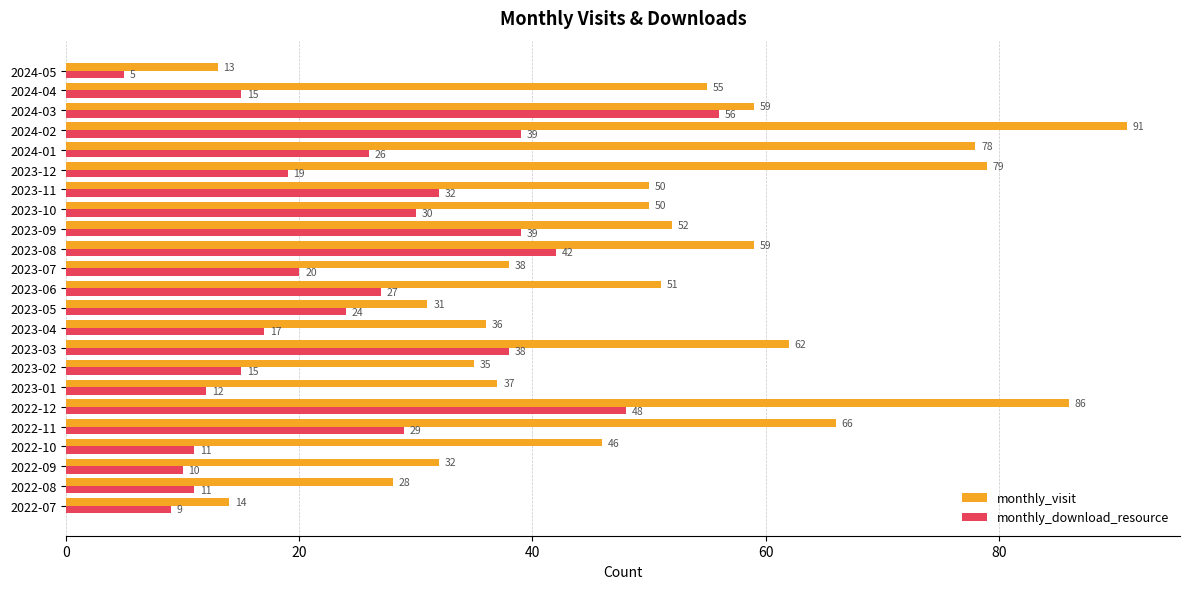

Which label corresponds to the largest value in the chart?

2024-02